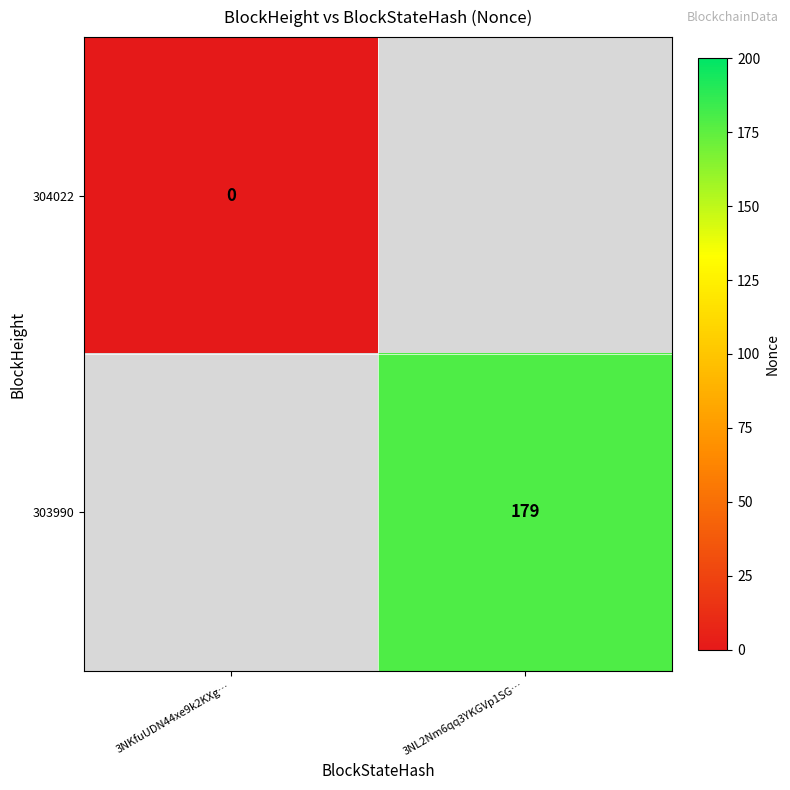

The 303990 series shows 279 at 3NL2Nm6qq3YKGVp1SG…. True or false?

False